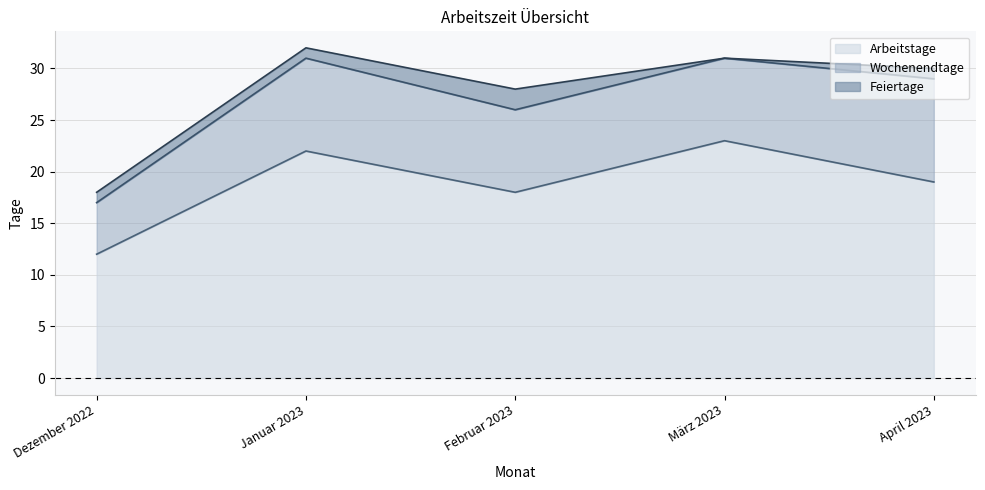

Which label corresponds to the largest value in the chart?

März 2023